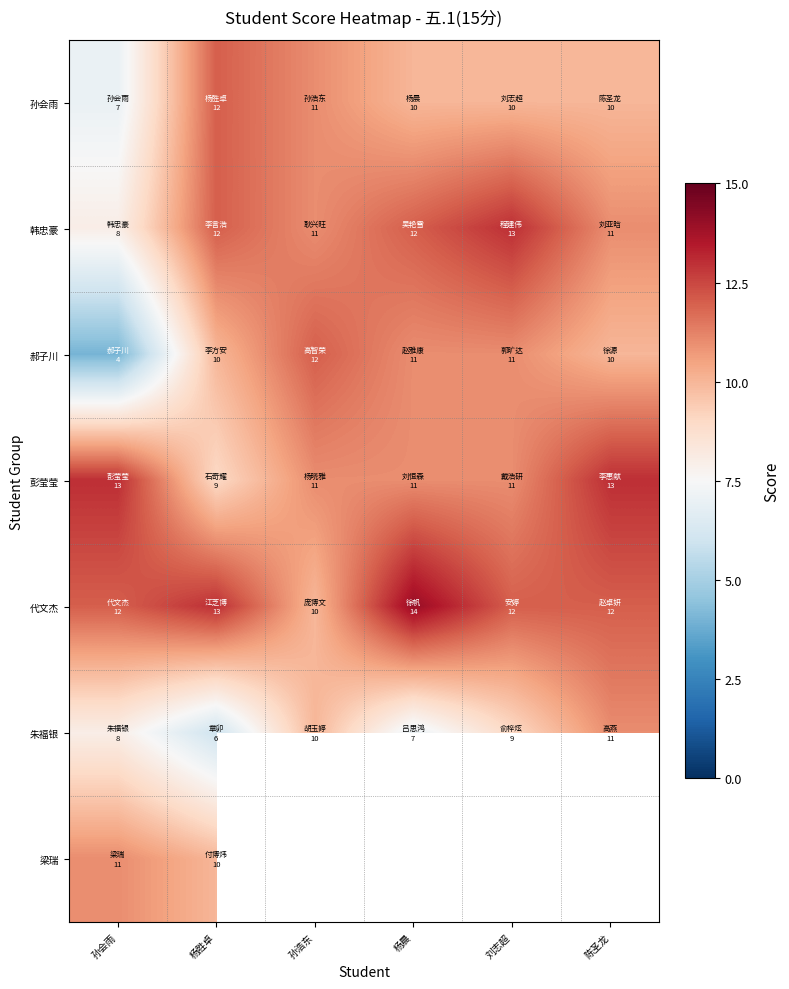

Count the 彭莹莹 values in the range 11 to 13.

5